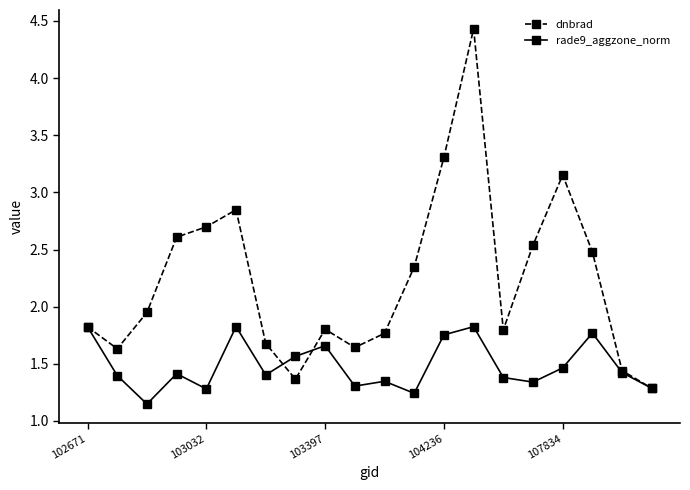

Count the number of categories in the chart.

20